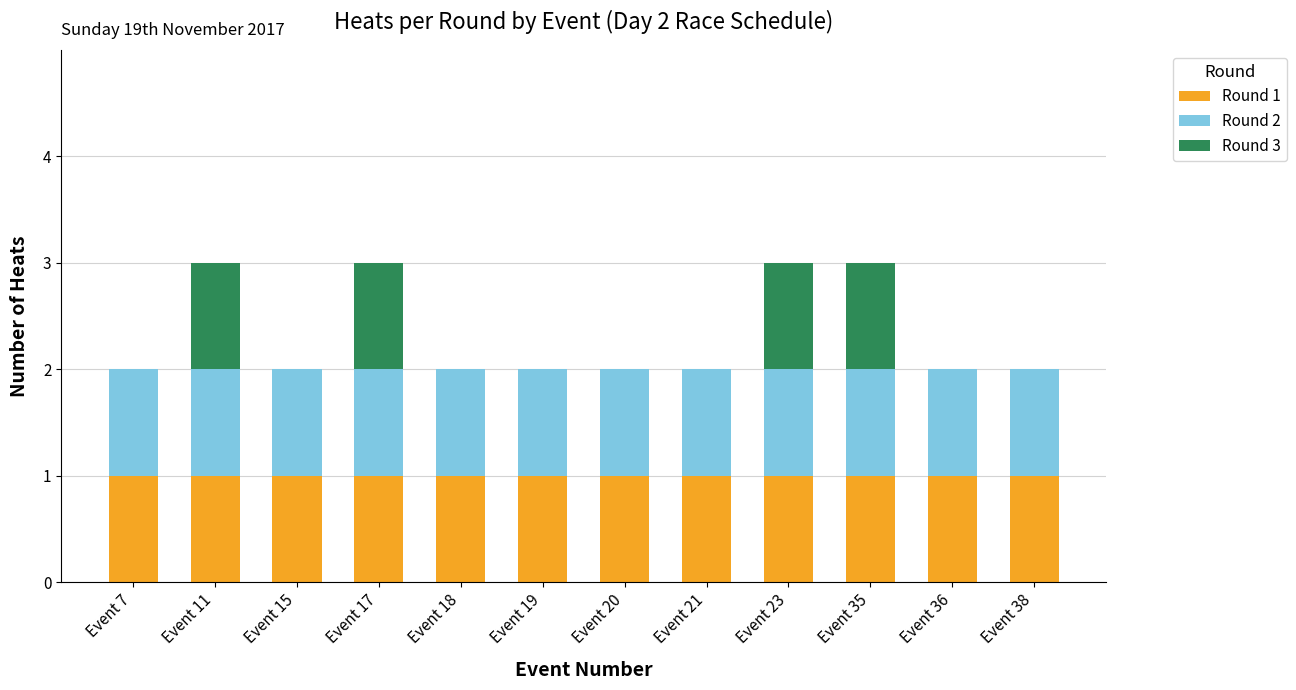

The value of Round 1 at Event 15 is 0. True or false?

False